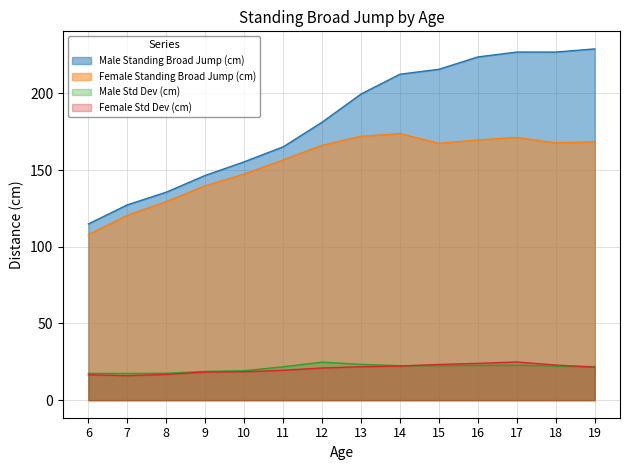

What is the difference between the maximum and minimum values in the Female Std Dev (cm) series?

8.9